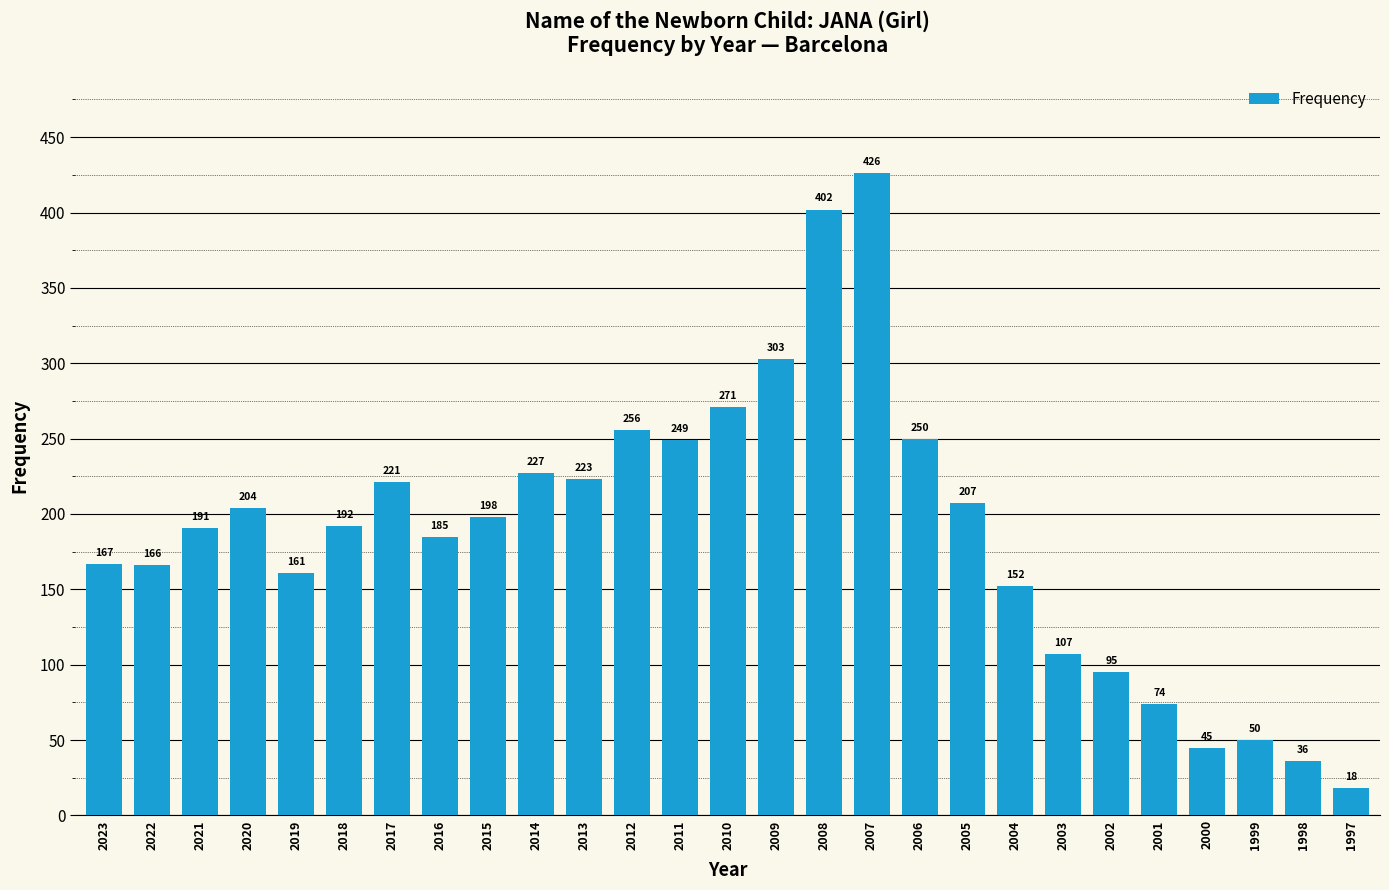

List the labels in order of value, largest first.

2007, 2008, 2009, 2010, 2012, 2006, 2011, 2014, 2013, 2017, 2005, 2020, 2015, 2018, 2021, 2016, 2023, 2022, 2019, 2004, 2003, 2002, 2001, 1999, 2000, 1998, 1997